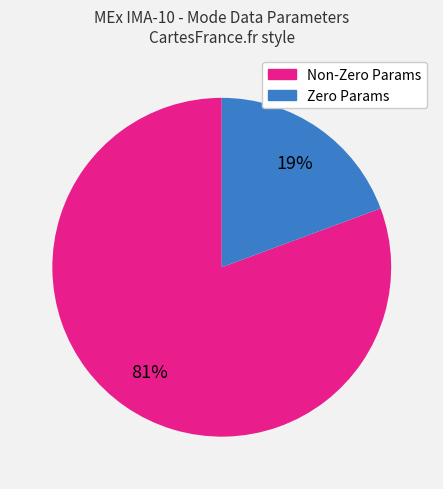

To the nearest percent, what is the average slice percentage?

50%